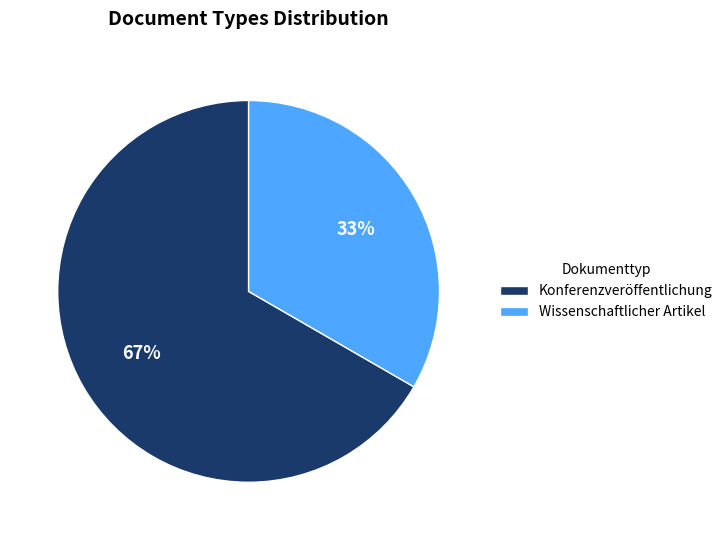

Does Wissenschaftlicher Artikel represent more than half of the total?

No